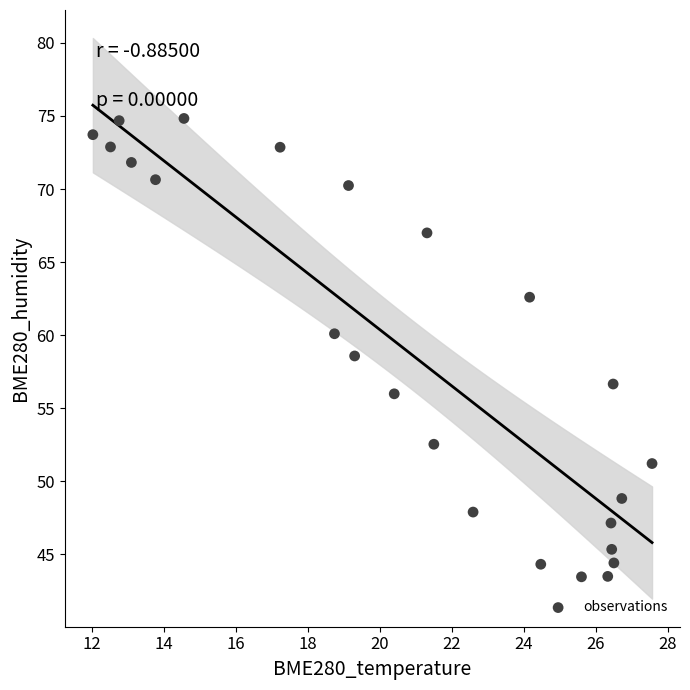

What is the range of Y values (max minus min)?

31.4